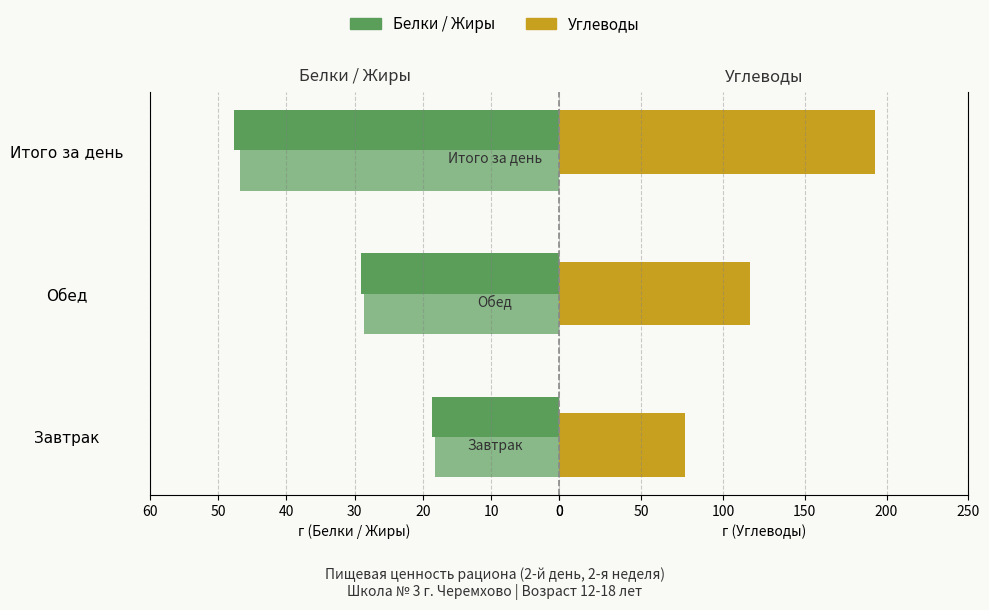

What is the sum of all Углеводы values?

386.5